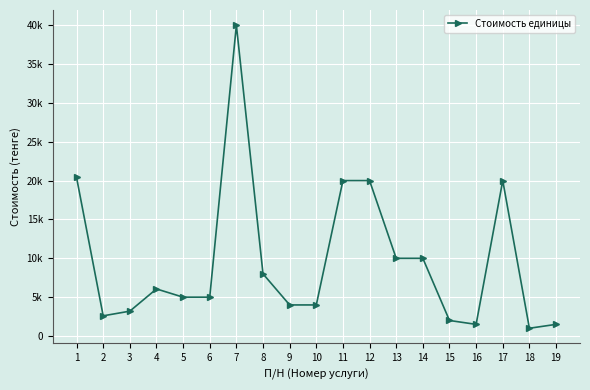

Does the chart have visible grid lines?

Yes